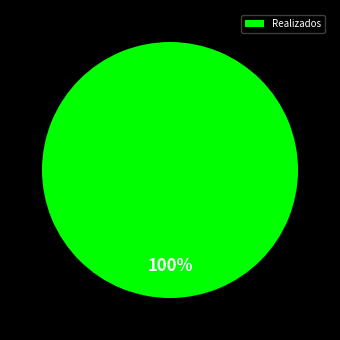

The Realizados slice represents 93% of the pie. True or false?

False